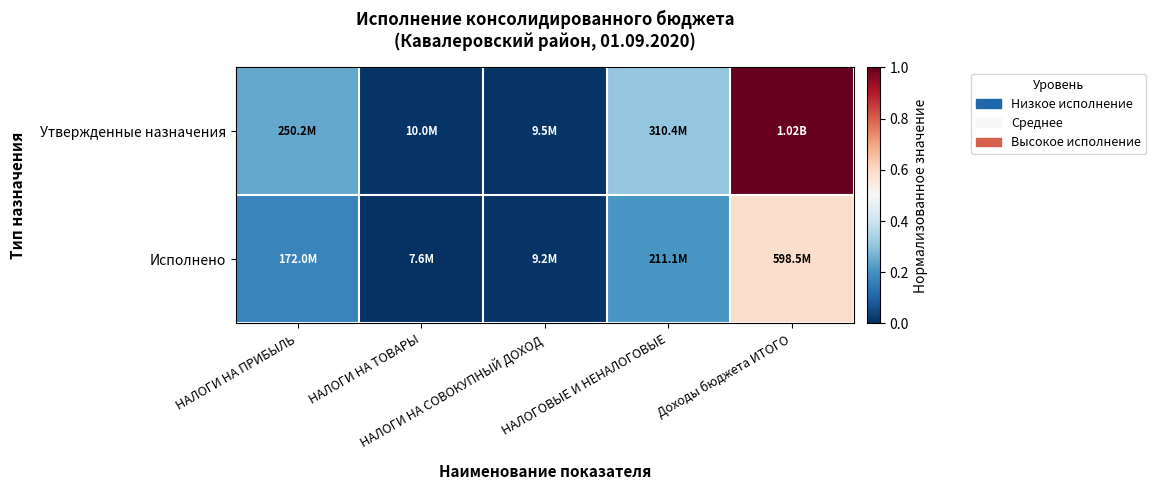

Rank the series by their maximum value, from lowest to highest.

Исполнено, Утвержденные назначения